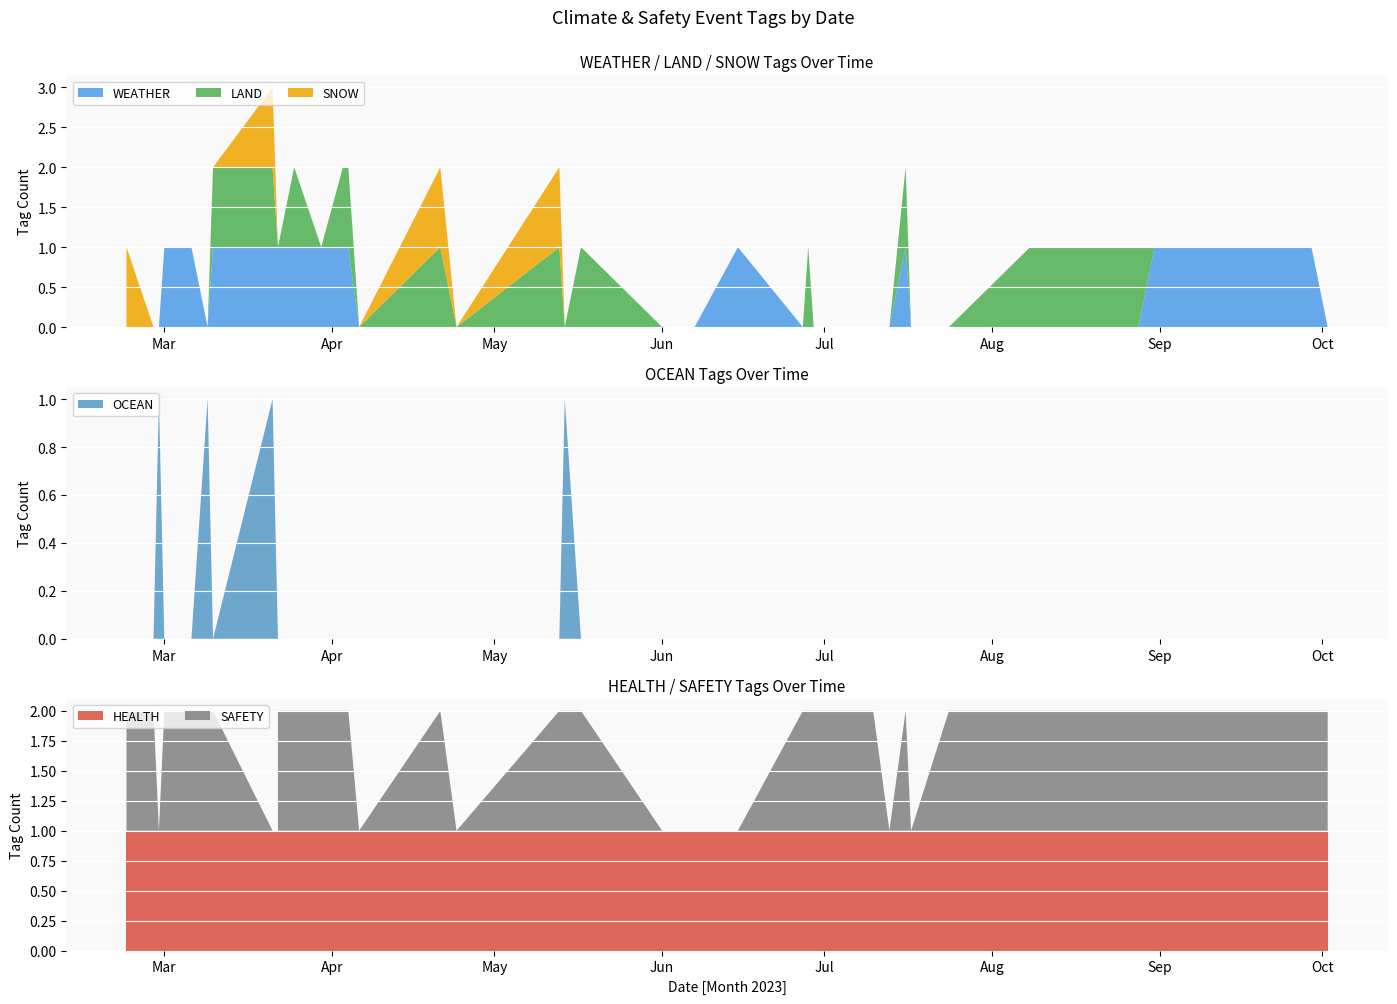

Reading left to right, what are all the values shown in this chart?

WEATHER: 0	0	0	1	1	0	1	1	1	1	1	1	1	1	1	1	0	0	0	0	0	0	0	0	0	1	0	0	0	0	0	1	0	0	0	0	0	1	1	0
OCEAN: 0	0	1	0	0	1	0	0	1	0	0	0	0	0	0	0	0	0	0	0	1	0	0	0	0	0	0	0	0	0	0	0	0	0	0	0	0	0	0	0
LAND: 0	0	0	0	0	0	1	1	1	0	0	1	1	0	1	1	0	1	0	1	0	1	0	0	0	0	0	1	0	0	0	1	0	0	1	1	1	0	0	0
SNOW: 1	0	0	0	0	0	0	0	1	0	0	0	0	0	0	0	0	1	0	1	0	0	0	0	0	0	0	0	0	0	0	0	0	0	0	0	0	0	0	0
HEALTH: 1	1	1	1	1	1	1	1	1	1	1	1	1	1	1	1	1	1	1	1	1	1	1	1	1	1	1	1	1	1	1	1	1	1	1	1	1	1	1	1
SAFETY: 1	1	0	1	1	1	1	1	0	0	1	1	1	1	1	1	0	1	0	1	1	1	0	0	0	0	1	1	1	1	0	1	0	1	1	1	1	1	1	1